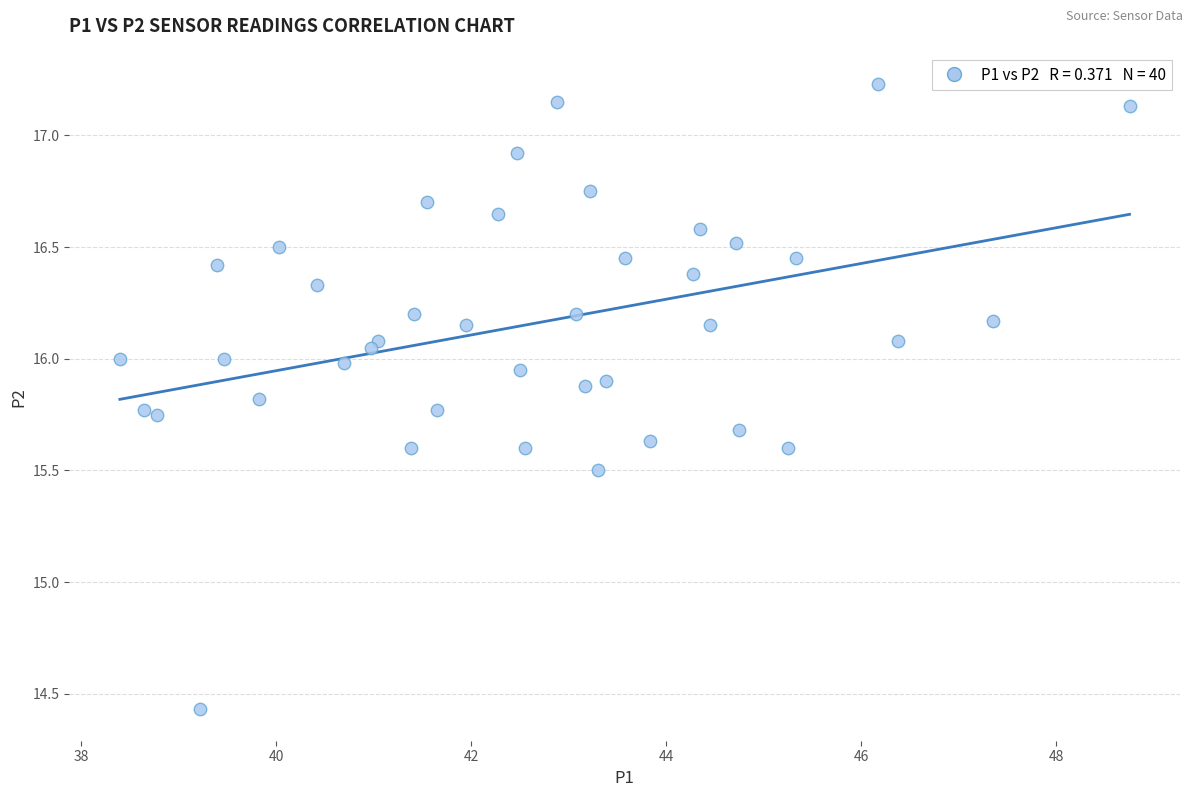

What Y value in the scatter plot is closest to 15?

15.5